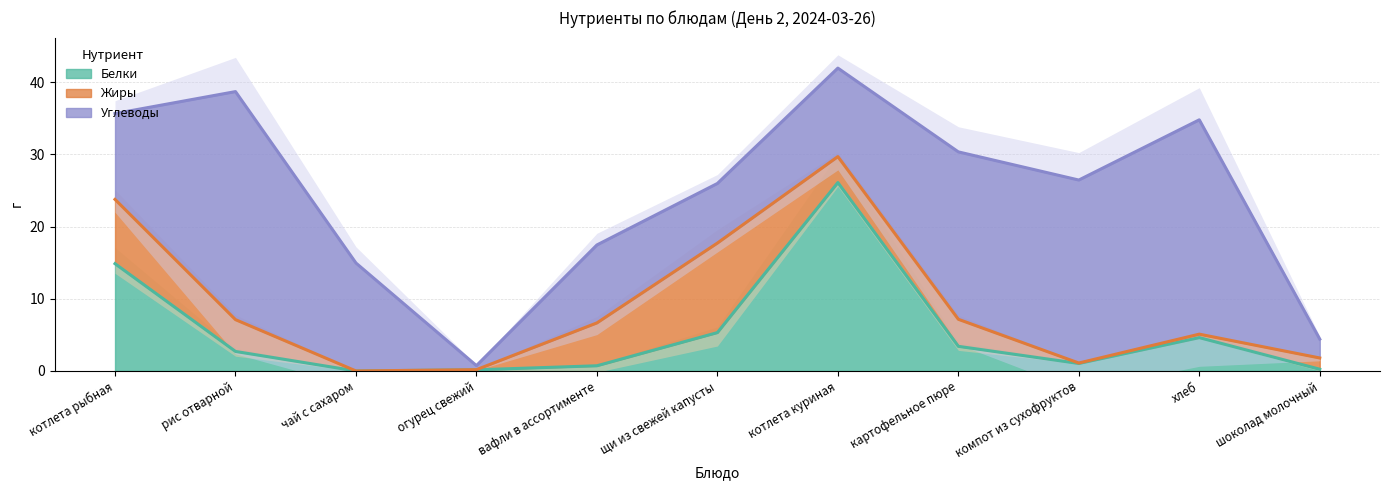

Between which two adjacent categories do Жиры and Углеводы first intersect?

вафли в ассортименте and щи из свежей капусты